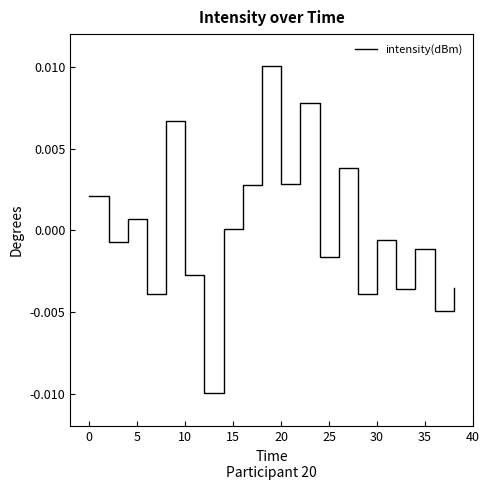

How many lines are shown in the chart?

1